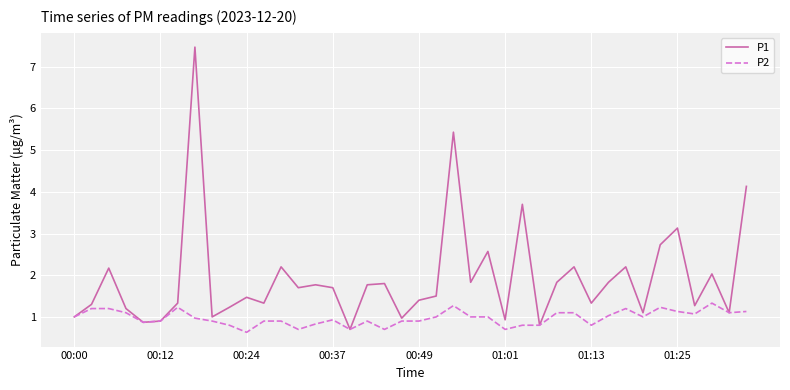

Which series has the largest total across all categories?

P1